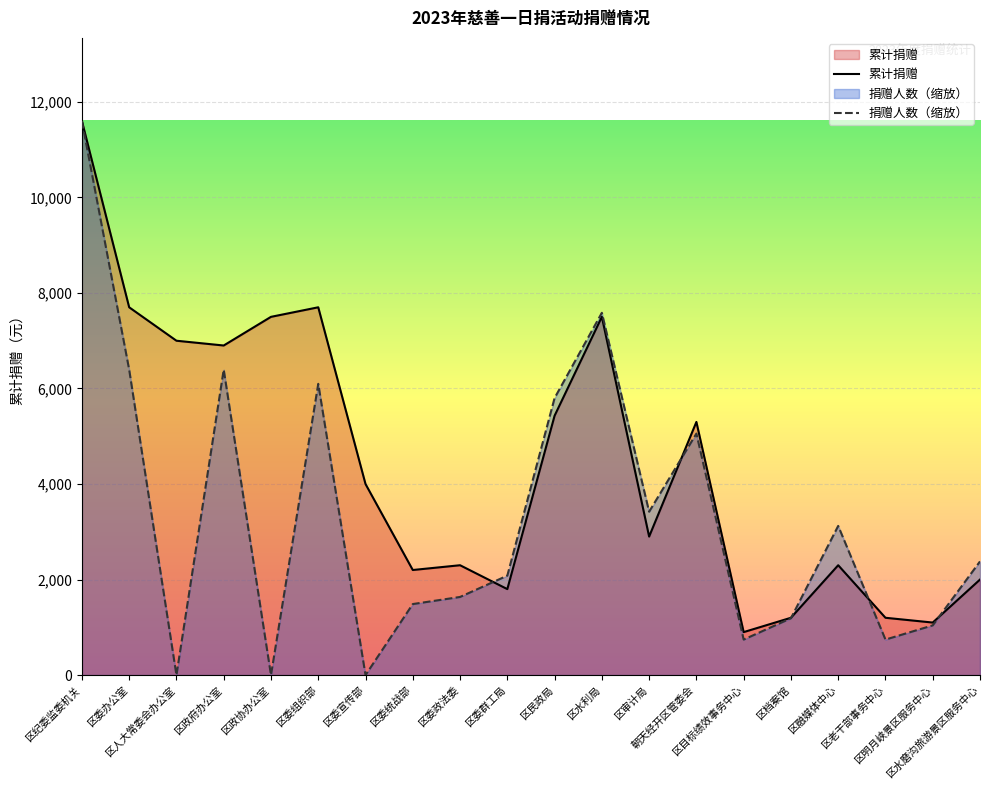

What is the difference between the second highest and second lowest values in the 累计捐赠 series?

6600.0